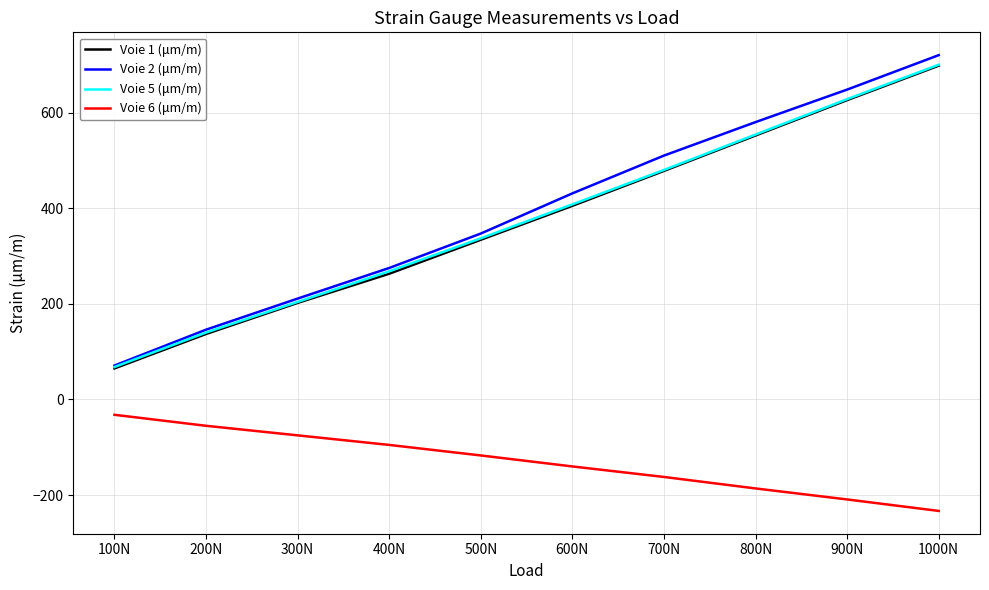

Is this an area chart (filled region under the line)?

No